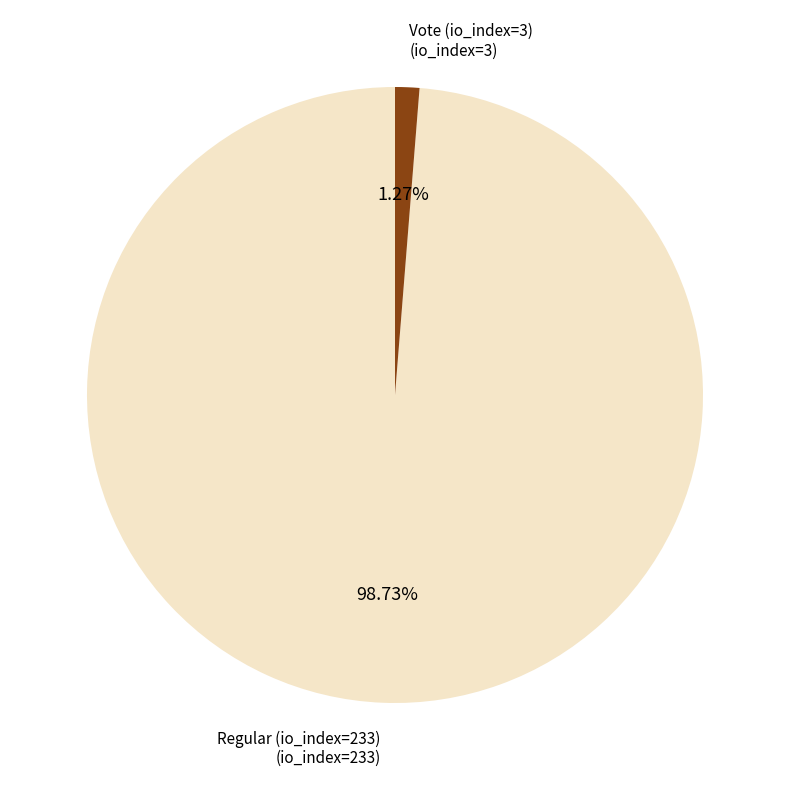

Count the number of slices in the pie.

2